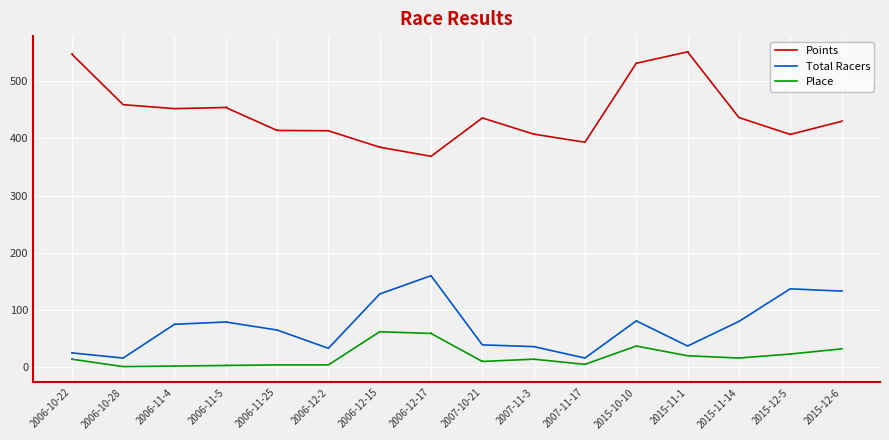

True or false: Points and Place intersect in this chart.

False